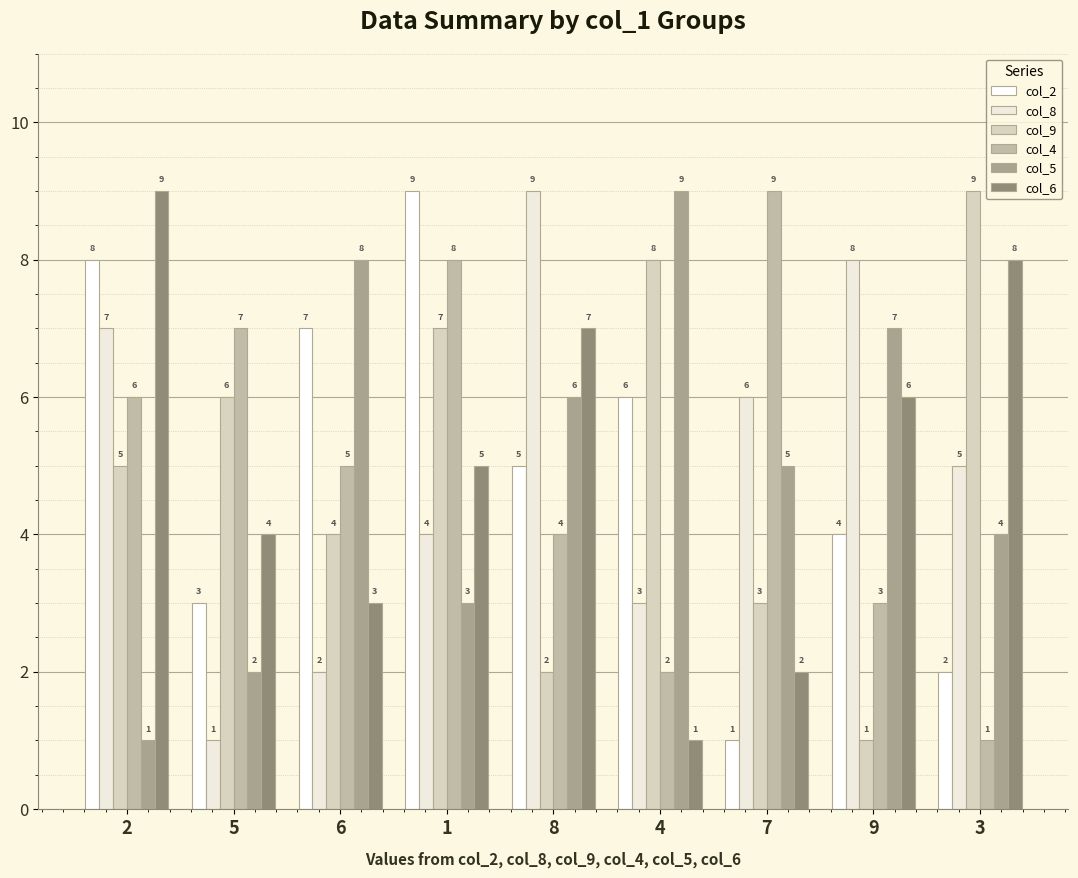

True or false: col_9 has a value of 4 at 5.

False